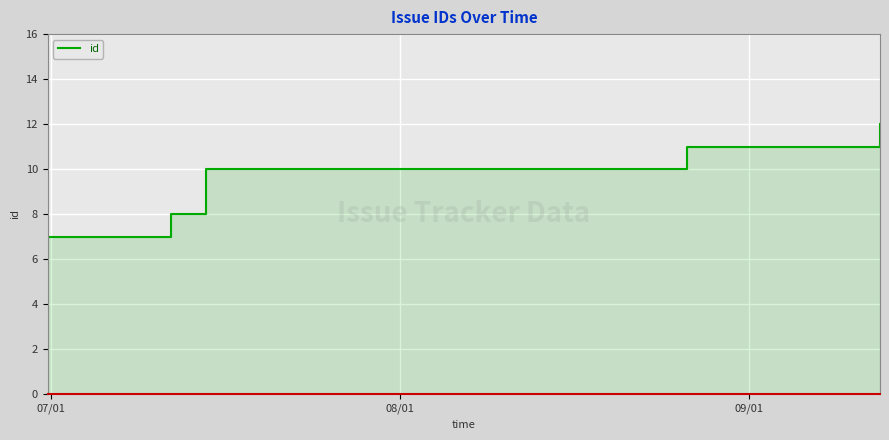

Count the number of data series in this chart.

1